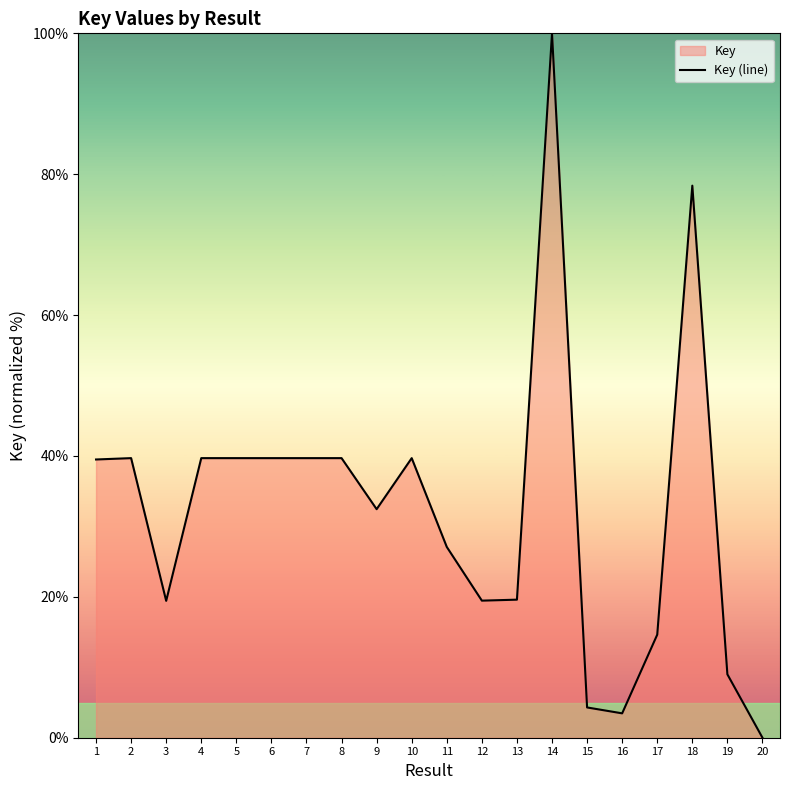

Between 7 and 1, which is larger?

7